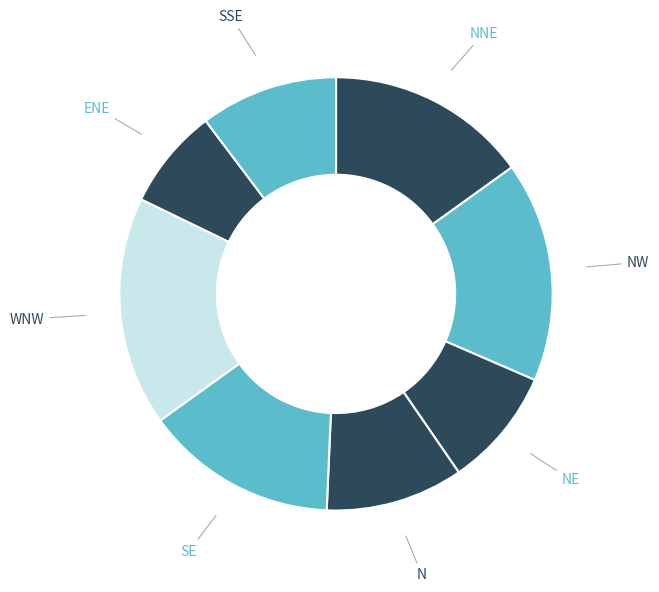

Does any single category account for the majority?

No